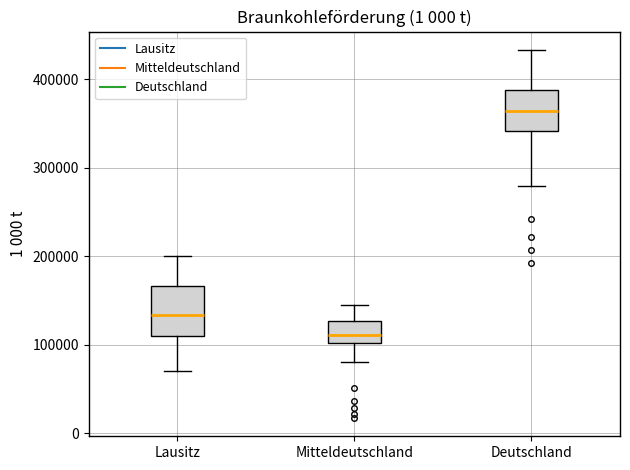

Where is the upper edge of the box for Deutschland on the y-axis? The values are not printed on the chart, so give them approximately, as read against the axis.

390000